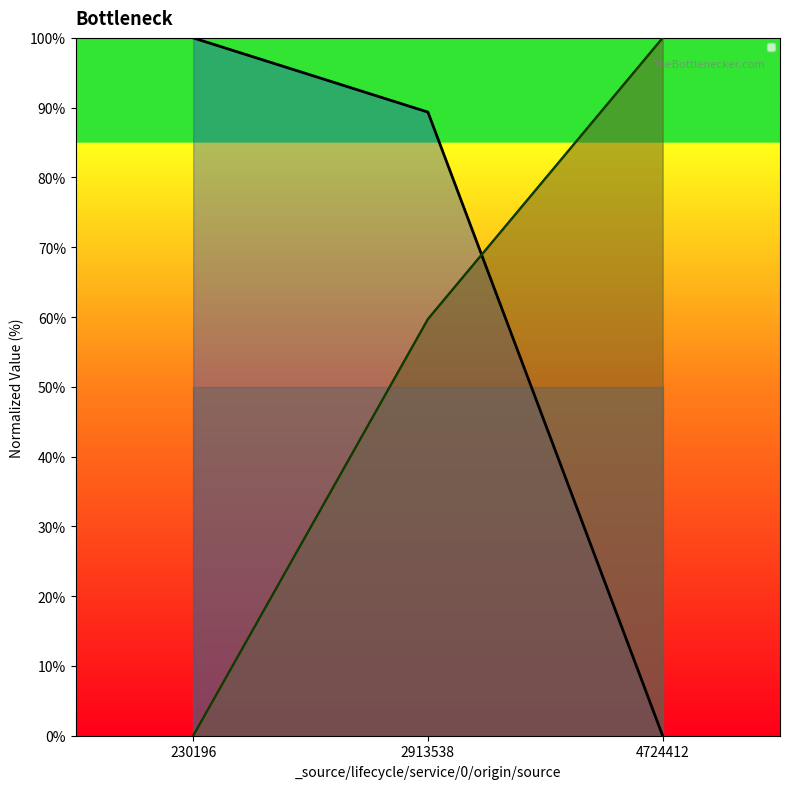

Is the value of _source/name/0/origin/source at 2913538 greater than the value of _source/sources/0/id at 4724412?

No